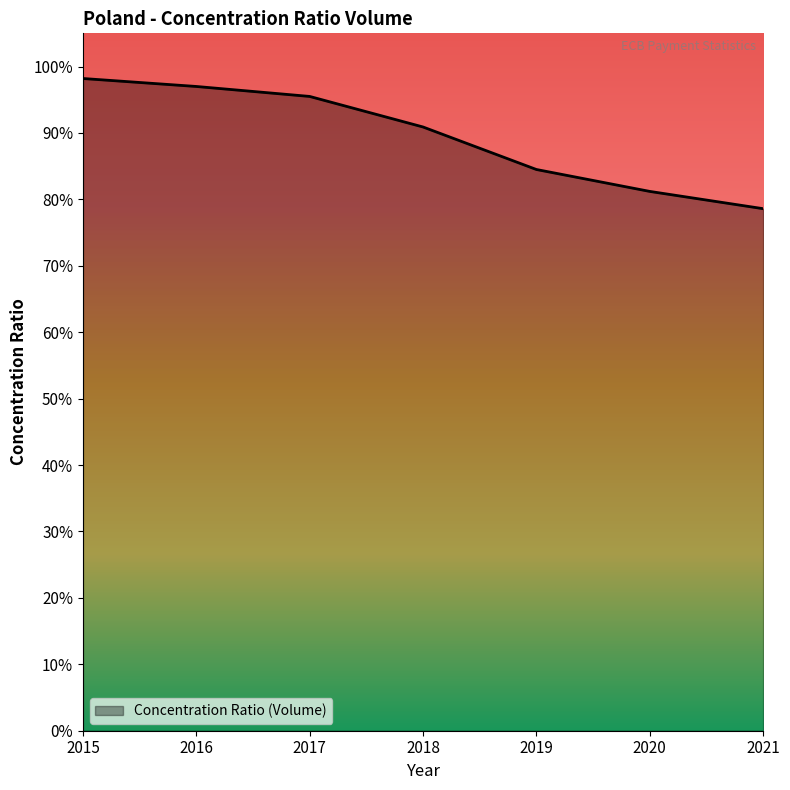

Rank the categories by value from highest to lowest.

2015, 2016, 2017, 2018, 2019, 2020, 2021